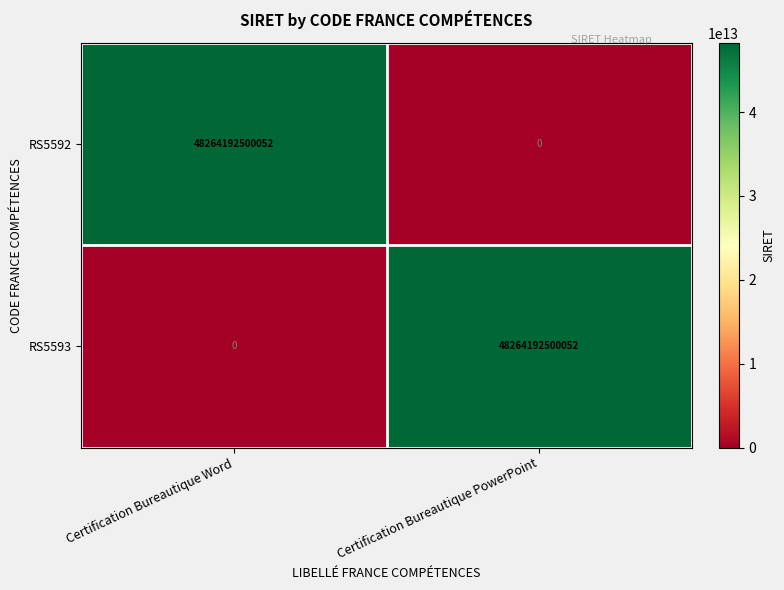

What is the average value of the RS5593 series?

24132096250026